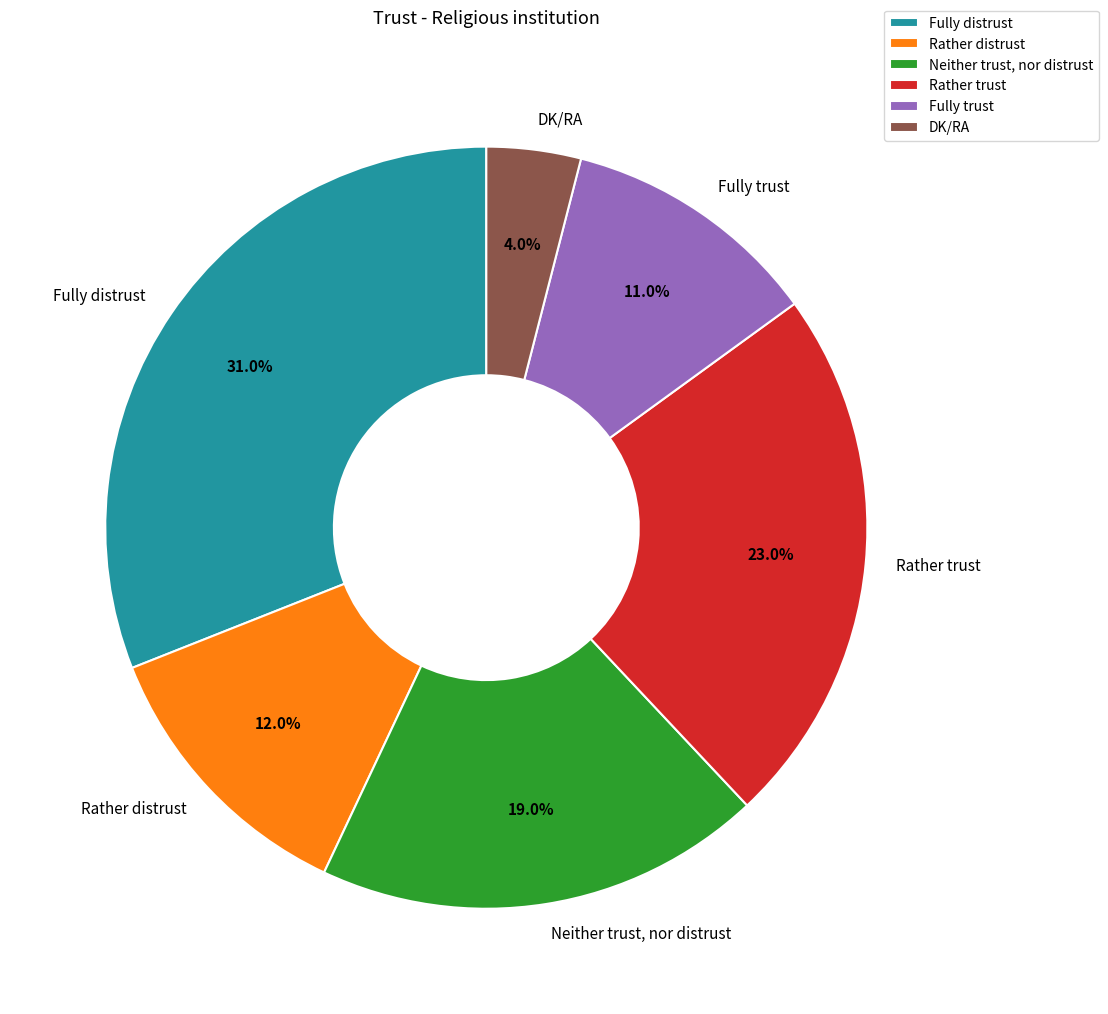

To the nearest percent, what percentage of the pie is Fully trust?

11%